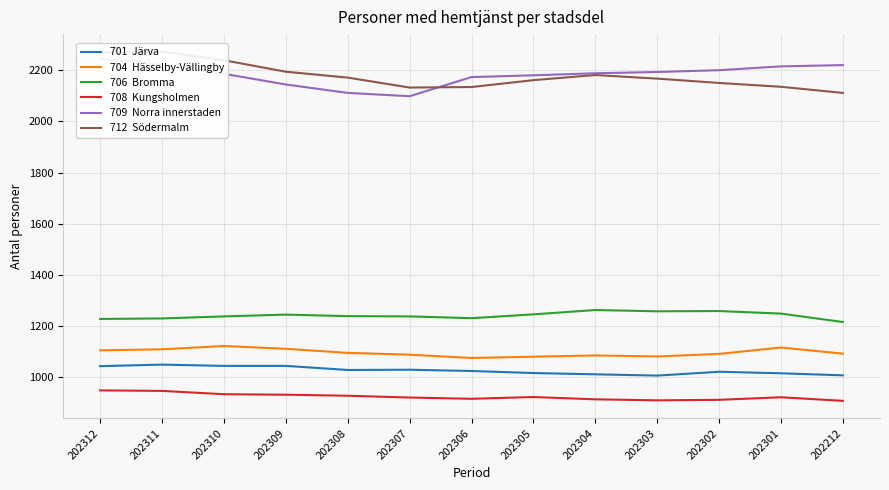

How many data points does each series have?

13